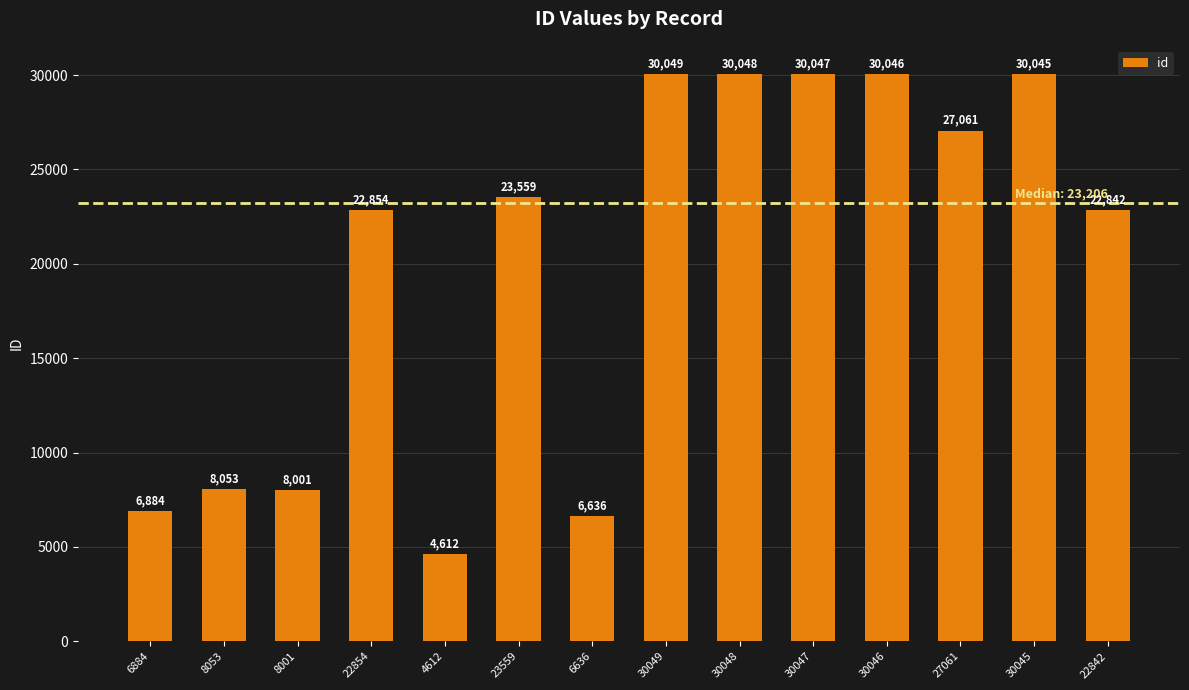

How many bars are there in total?

14